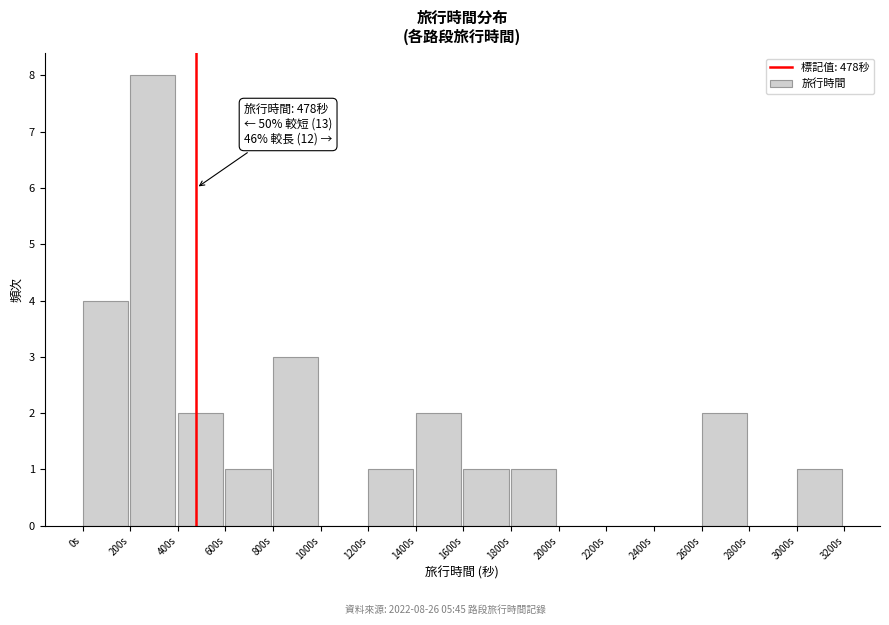

Which range on the x-axis has the tallest bar?

200 to 400